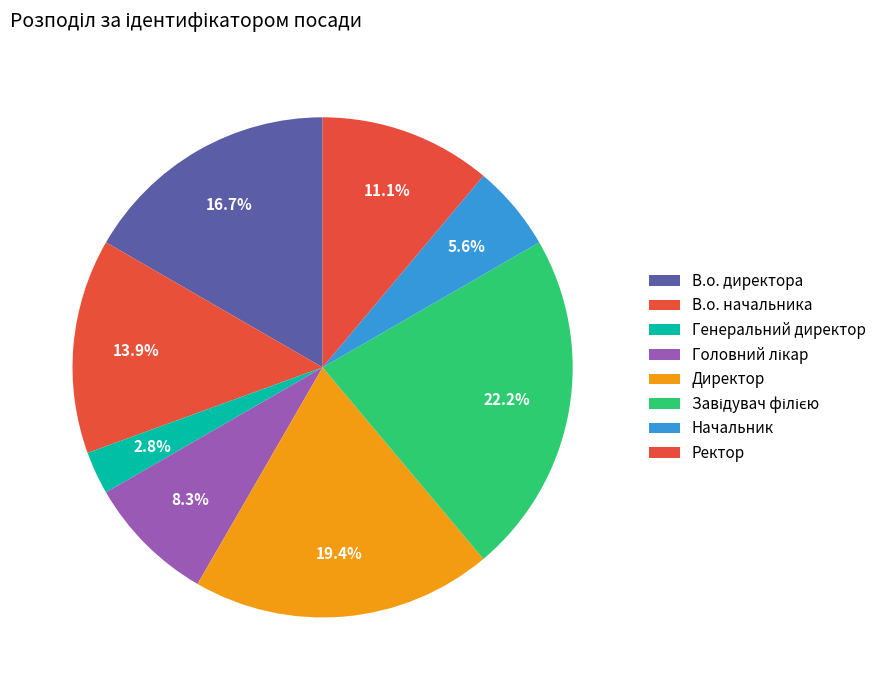

Rank the categories by value from lowest to highest.

Генеральний директор, Начальник, Головний лікар, Ректор, В.о. начальника, В.о. директора, Директор, Завідувач філією